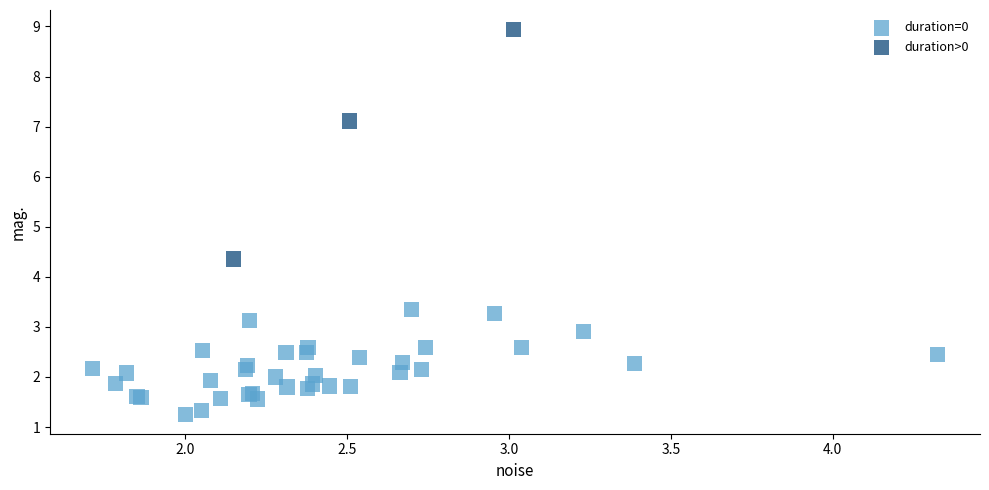

Which series has the largest Y range (max minus min)?

duration>0